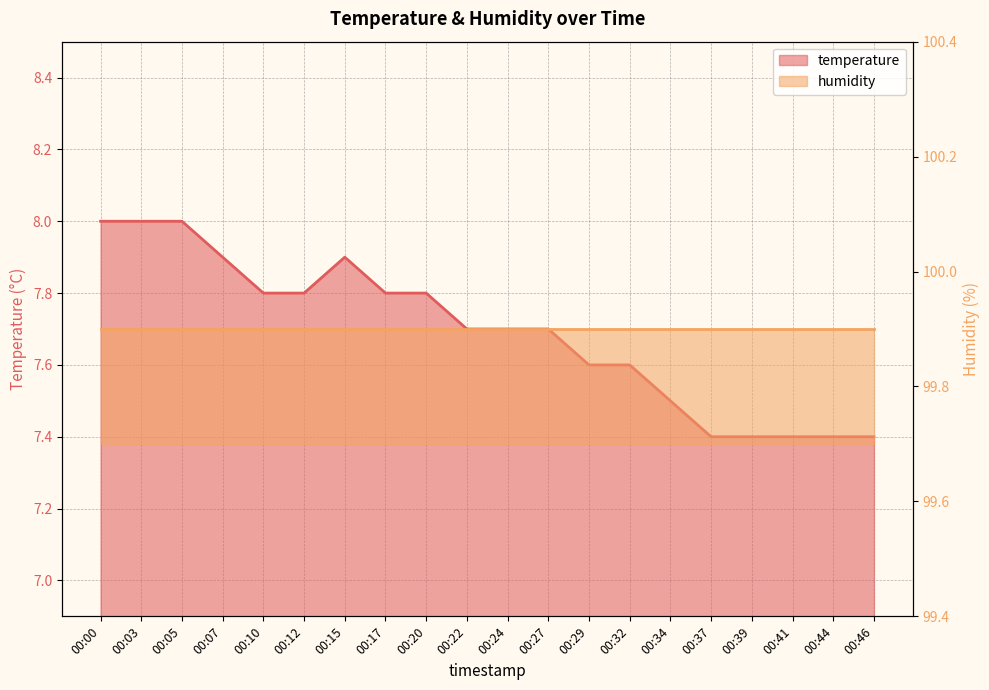

Reading right to left, list all the values displayed in this chart.

7.4	7.4	7.4	7.4	7.4	7.5	7.6	7.6	7.7	7.7	7.7	7.8	7.8	7.9	7.8	7.8	7.9	8.0	8.0	8.0